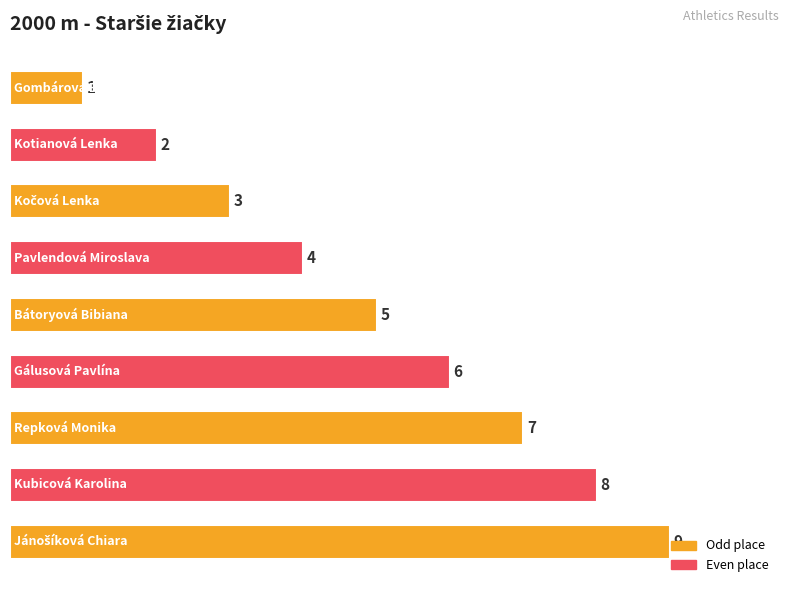

Count the values in the range 3 to 7.

5